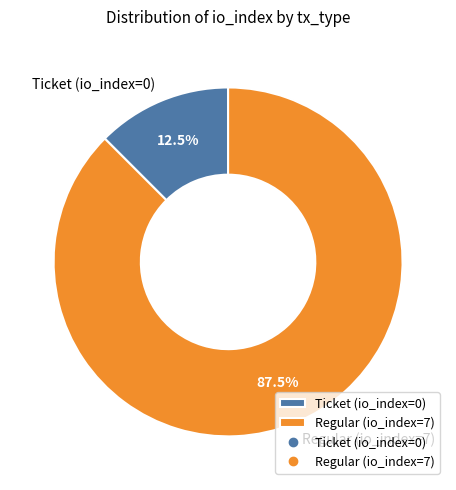

To the nearest percent, what is the difference between the Ticket (io_index=0) and Regular (io_index=7) slice percentages?

75%